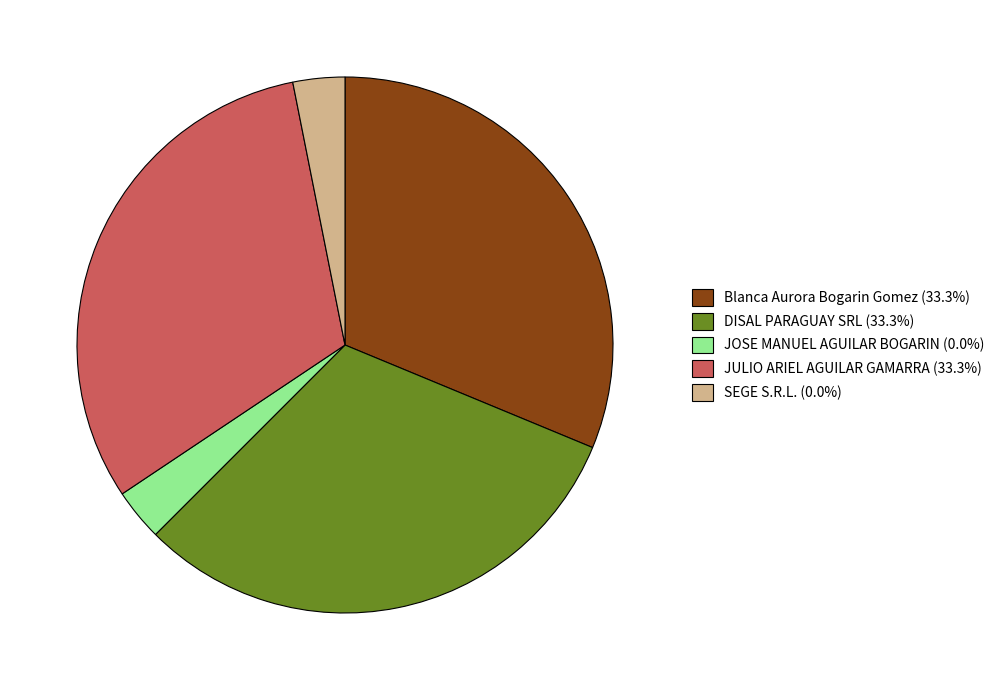

Do DISAL PARAGUAY SRL (33.3%) and JOSE MANUEL AGUILAR BOGARIN (0.0%) together represent more than half of the pie?

No